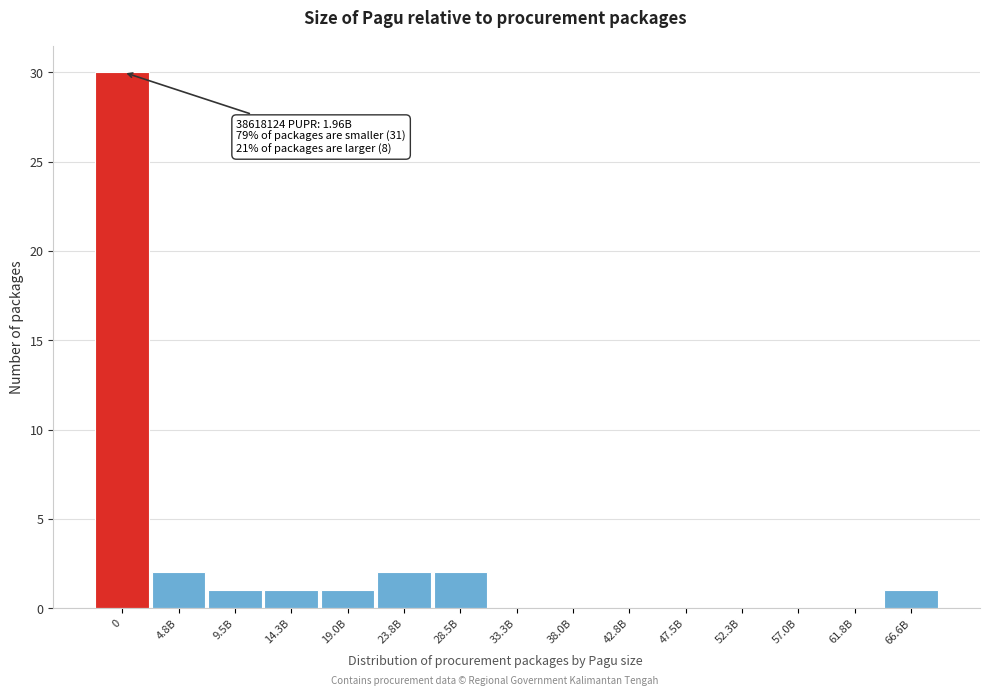

Reading right to left, extract all data points from this chart.

66.6B=1	61.8B=0	57.0B=0	52.3B=0	47.5B=0	42.8B=0	38.0B=0	33.3B=0	28.5B=2	23.8B=2	19.0B=1	14.3B=1	9.5B=1	4.8B=2	0=30